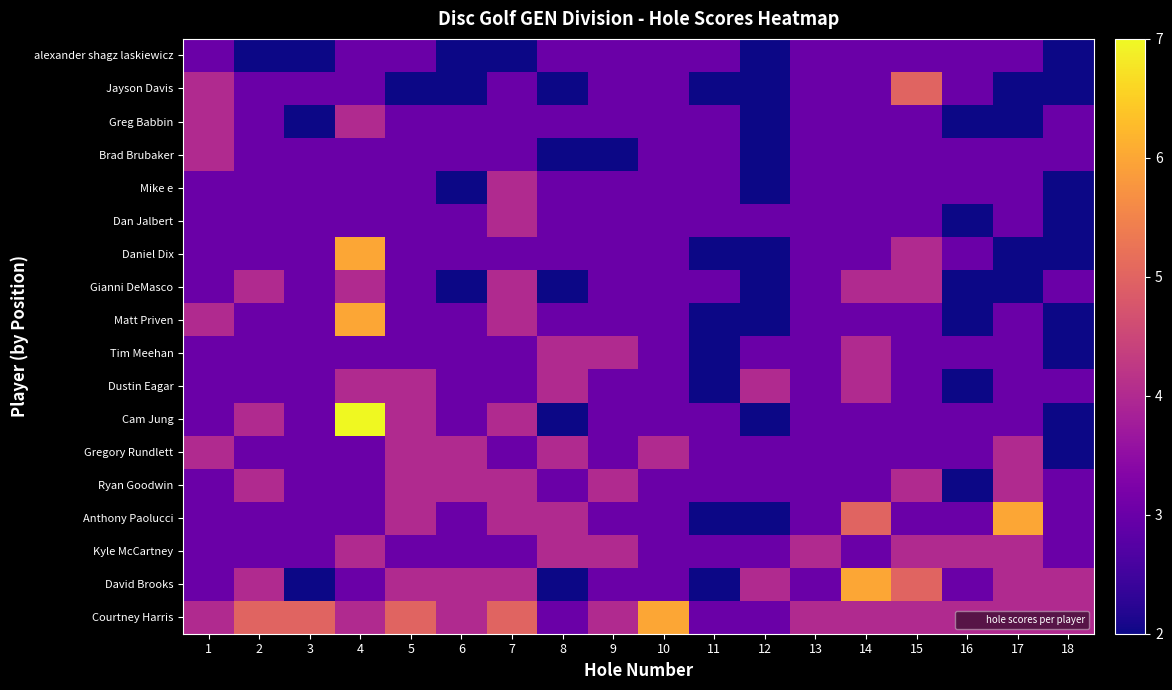

Reading left to right, list all the values displayed in this chart.

alexander shagz laskiewicz: 1=3	2=2	3=2	4=3	5=3	6=2	7=2	8=3	9=3	10=3	11=3	12=2	13=3	14=3	15=3	16=3	17=3	18=2
Jayson Davis: 1=4	2=3	3=3	4=3	5=2	6=2	7=3	8=2	9=3	10=3	11=2	12=2	13=3	14=3	15=5	16=3	17=2	18=2
Greg Babbin: 1=4	2=3	3=2	4=4	5=3	6=3	7=3	8=3	9=3	10=3	11=3	12=2	13=3	14=3	15=3	16=2	17=2	18=3
Brad Brubaker: 1=4	2=3	3=3	4=3	5=3	6=3	7=3	8=2	9=2	10=3	11=3	12=2	13=3	14=3	15=3	16=3	17=3	18=3
Mike e: 1=3	2=3	3=3	4=3	5=3	6=2	7=4	8=3	9=3	10=3	11=3	12=2	13=3	14=3	15=3	16=3	17=3	18=2
Dan Jalbert: 1=3	2=3	3=3	4=3	5=3	6=3	7=4	8=3	9=3	10=3	11=3	12=3	13=3	14=3	15=3	16=2	17=3	18=2
Daniel Dix: 1=3	2=3	3=3	4=6	5=3	6=3	7=3	8=3	9=3	10=3	11=2	12=2	13=3	14=3	15=4	16=3	17=2	18=2
Gianni DeMasco: 1=3	2=4	3=3	4=4	5=3	6=2	7=4	8=2	9=3	10=3	11=3	12=2	13=3	14=4	15=4	16=2	17=2	18=3
Matt Priven: 1=4	2=3	3=3	4=6	5=3	6=3	7=4	8=3	9=3	10=3	11=2	12=2	13=3	14=3	15=3	16=2	17=3	18=2
Tim Meehan: 1=3	2=3	3=3	4=3	5=3	6=3	7=3	8=4	9=4	10=3	11=2	12=3	13=3	14=4	15=3	16=3	17=3	18=2
Dustin Eagar: 1=3	2=3	3=3	4=4	5=4	6=3	7=3	8=4	9=3	10=3	11=2	12=4	13=3	14=4	15=3	16=2	17=3	18=3
Cam Jung: 1=3	2=4	3=3	4=7	5=4	6=3	7=4	8=2	9=3	10=3	11=3	12=2	13=3	14=3	15=3	16=3	17=3	18=2
Gregory Rundlett: 1=4	2=3	3=3	4=3	5=4	6=4	7=3	8=4	9=3	10=4	11=3	12=3	13=3	14=3	15=3	16=3	17=4	18=2
Ryan Goodwin: 1=3	2=4	3=3	4=3	5=4	6=4	7=4	8=3	9=4	10=3	11=3	12=3	13=3	14=3	15=4	16=2	17=4	18=3
Anthony Paolucci: 1=3	2=3	3=3	4=3	5=4	6=3	7=4	8=4	9=3	10=3	11=2	12=2	13=3	14=5	15=3	16=3	17=6	18=3
Kyle McCartney: 1=3	2=3	3=3	4=4	5=3	6=3	7=3	8=4	9=4	10=3	11=3	12=3	13=4	14=3	15=4	16=4	17=4	18=3
David Brooks: 1=3	2=4	3=2	4=3	5=4	6=4	7=4	8=2	9=3	10=3	11=2	12=4	13=3	14=6	15=5	16=3	17=4	18=4
Courtney Harris: 1=4	2=5	3=5	4=4	5=5	6=4	7=5	8=3	9=4	10=6	11=3	12=3	13=4	14=4	15=4	16=4	17=4	18=4